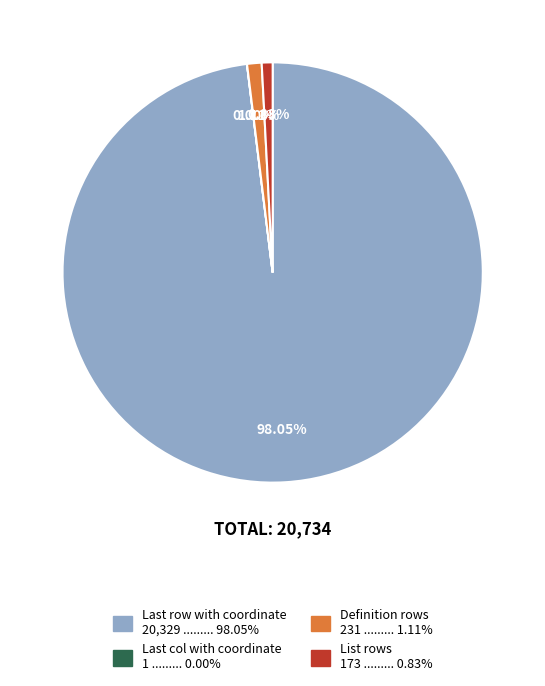

Approximately how many times larger is the value at Definition rows compared to List rows?

1.3